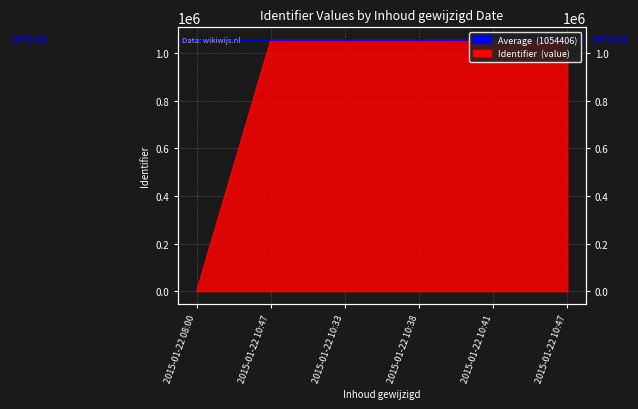

What is the difference between the maximum and second lowest values?

45